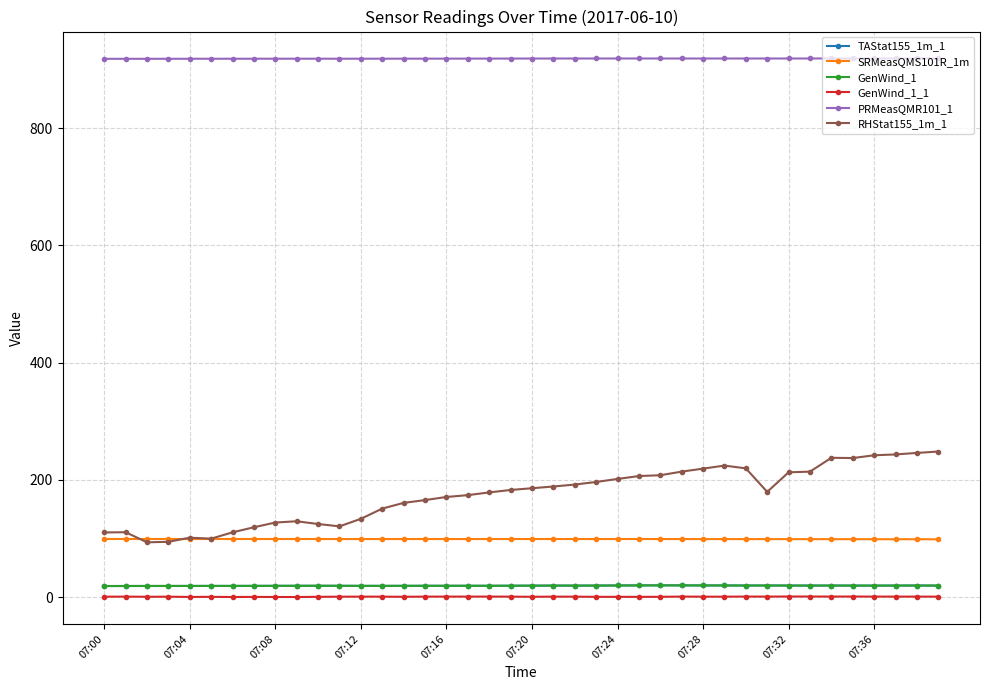

True or false: GenWind_1_1 and GenWind_1 cross at least once.

False